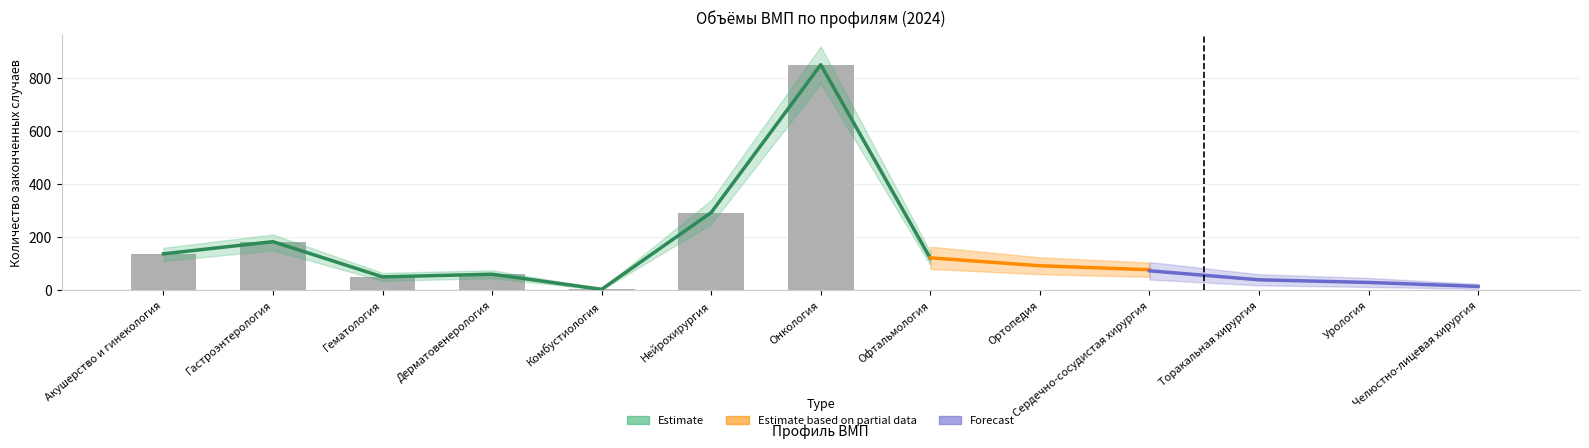

Rank the categories by value from highest to lowest.

Онкология, Нейрохирургия, Гастроэнтерология, Акушерство и гинекология, Дерматовенерология, Гематология, Комбустиология, Офтальмология, Ортопедия, Сердечно-сосудистая хирургия, Торакальная хирургия, Урология, Челюстно-лицевая хирургия